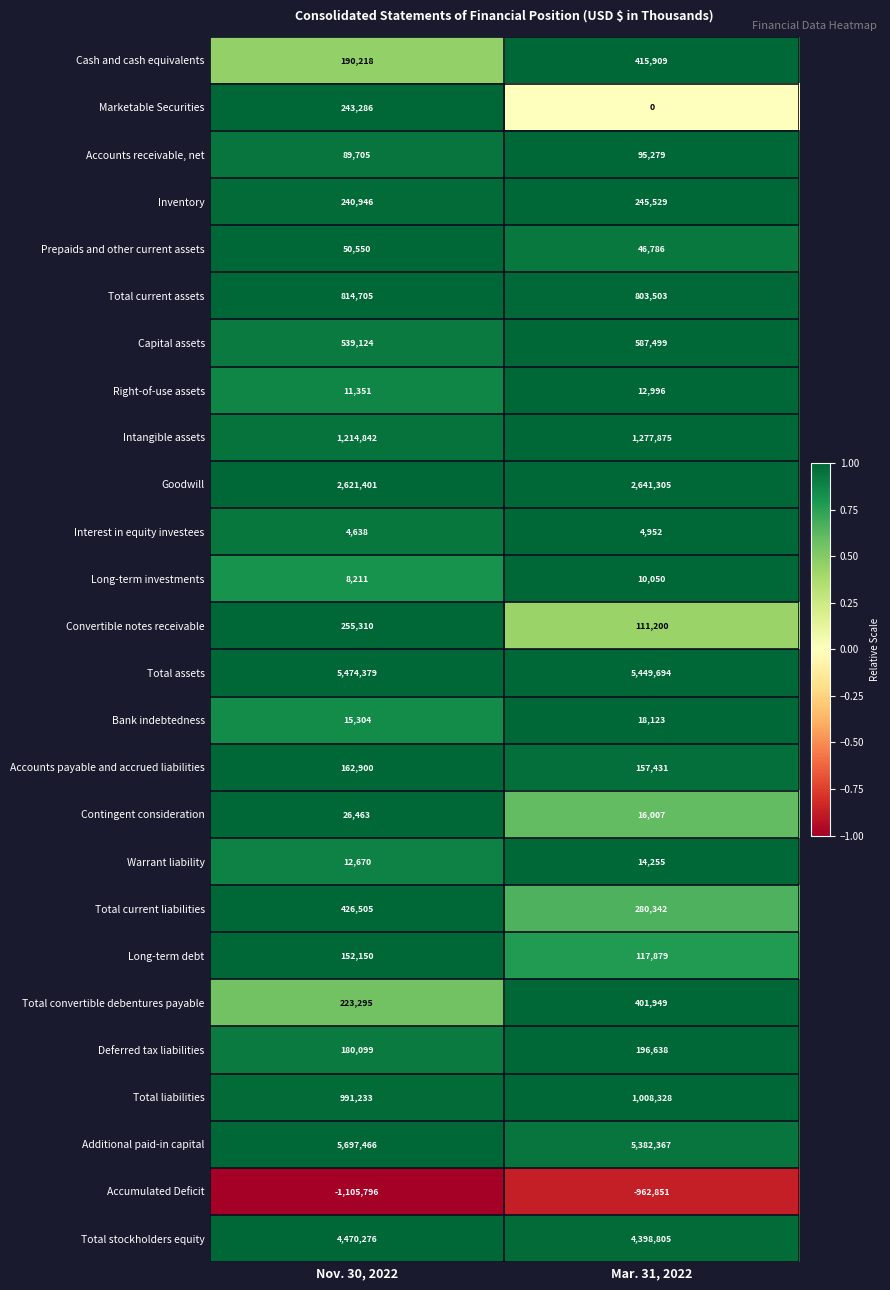

Which label corresponds to the smallest value in the chart?

Nov. 30, 2022